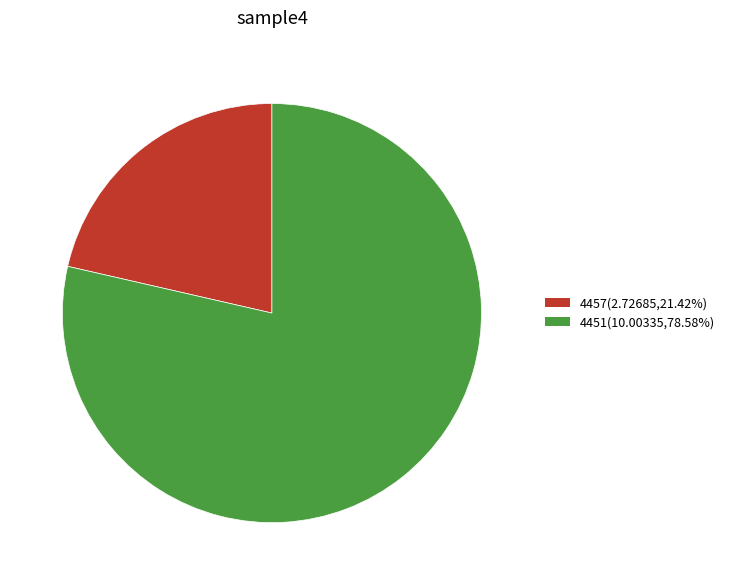

What is the majority slice?

4451